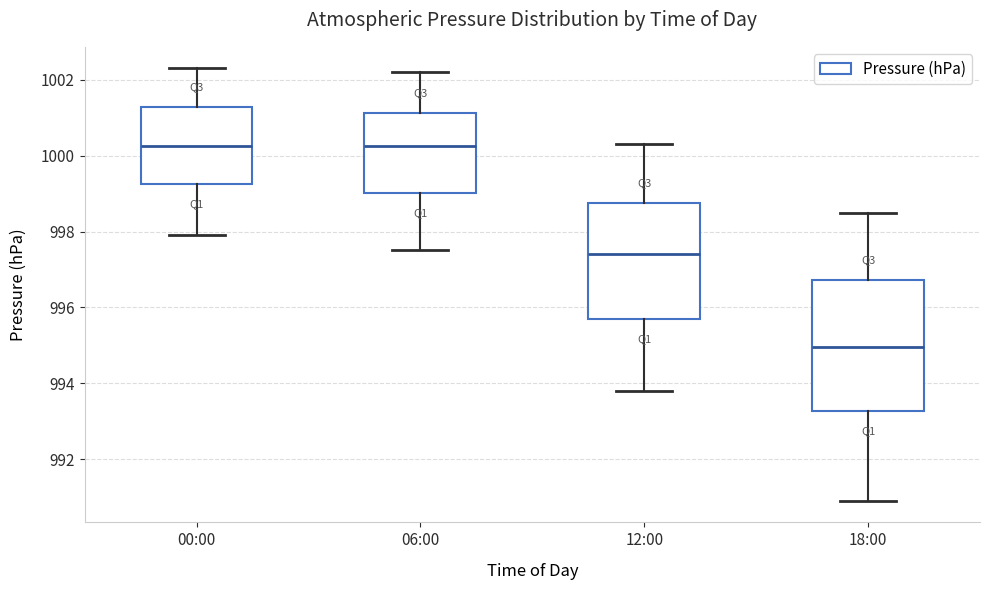

Reading left to right, read every box against the y-axis: the position of its median line, the range the box covers, and the ends of its whiskers. The values are not printed on the chart, so give them approximately, as read against the axis.

00:00: median 1000.2, box 999.2 to 1001.2, whiskers 998.0 to 1002.4
06:00: median 1000.2, box 999.0 to 1001.2, whiskers 997.6 to 1002.2
12:00: median 997.4, box 995.8 to 998.8, whiskers 993.8 to 1000.4
18:00: median 995.0, box 993.2 to 996.8, whiskers 991.0 to 998.6